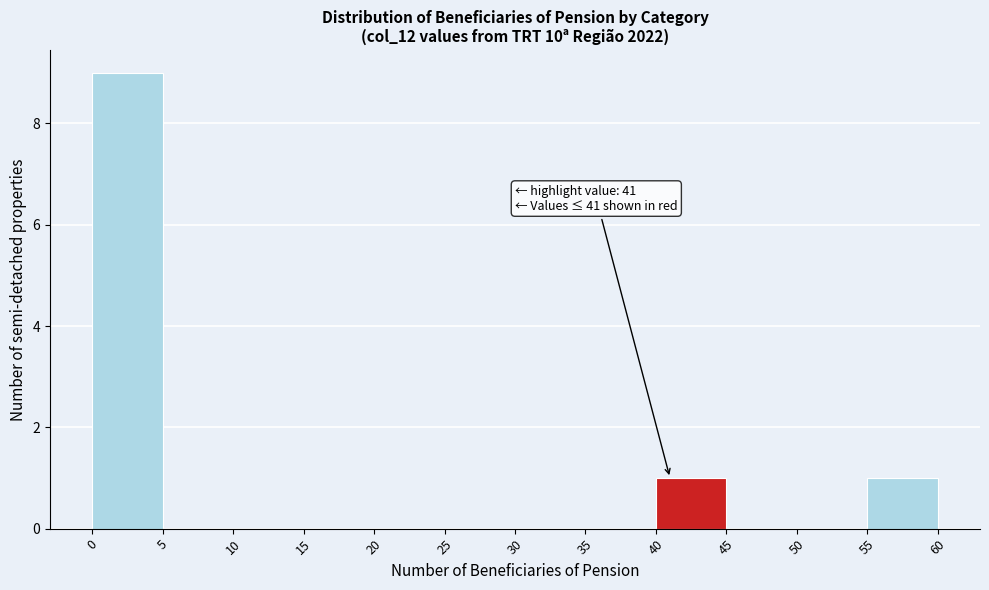

Over which range of the x-axis is the bar tallest?

0 to 5